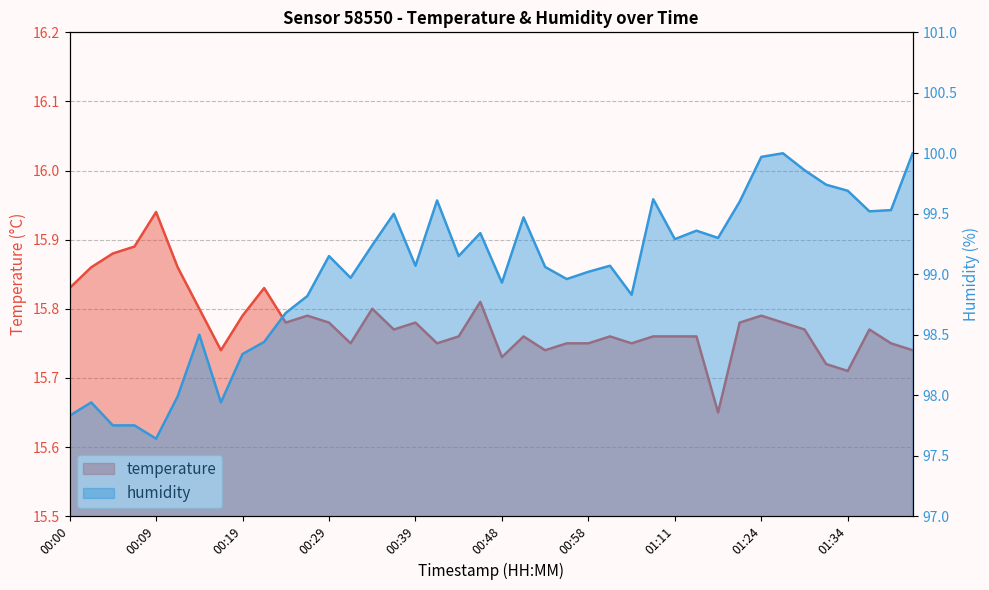

How many lines are shown in the chart?

2